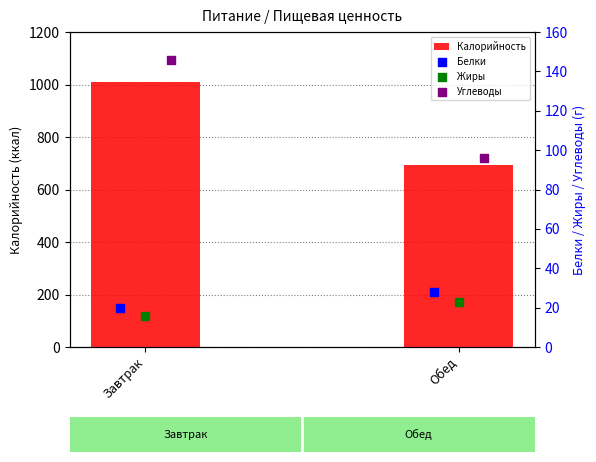

Which series has the largest Y range (max minus min)?

Калорийность